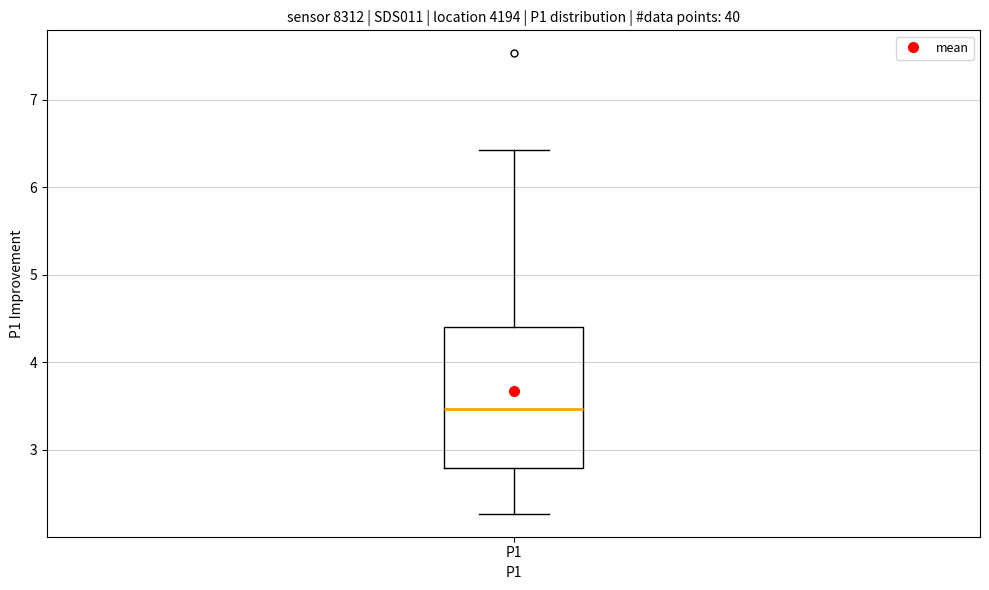

Transcribe this box plot: give where the median line is, the range the box spans, and where the two whiskers end, as read against the y-axis. The values are not printed on the chart, so give them approximately, as read against the axis.

median 3.5, box 2.8 to 4.4, whiskers 2.3 to 6.4